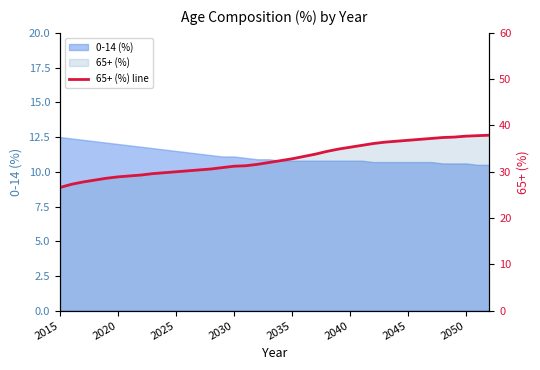

Is it true that the value at 18 is 32.0?

True